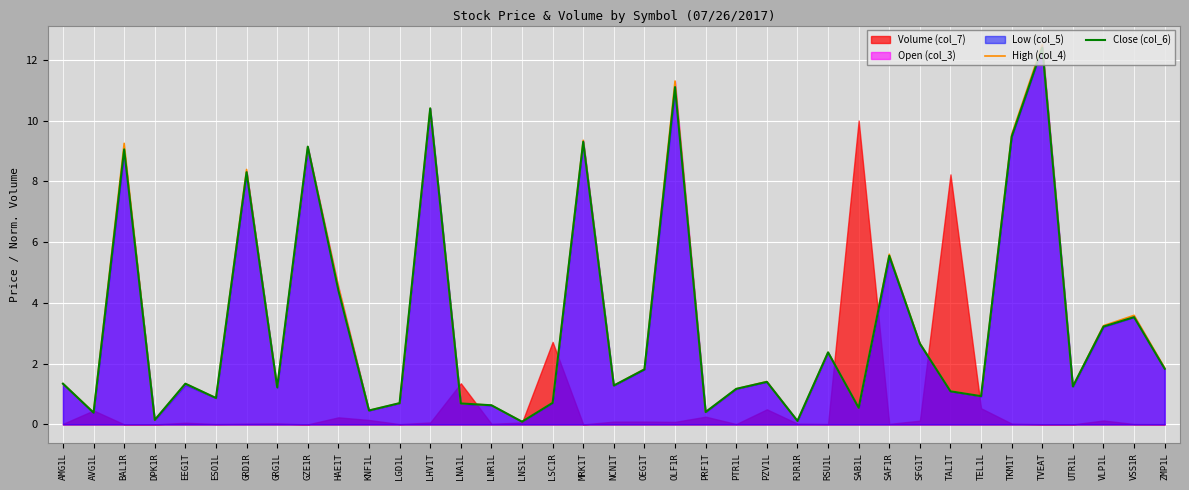

The High (col_4) series shows 1.2 at GRG1L. True or false?

True